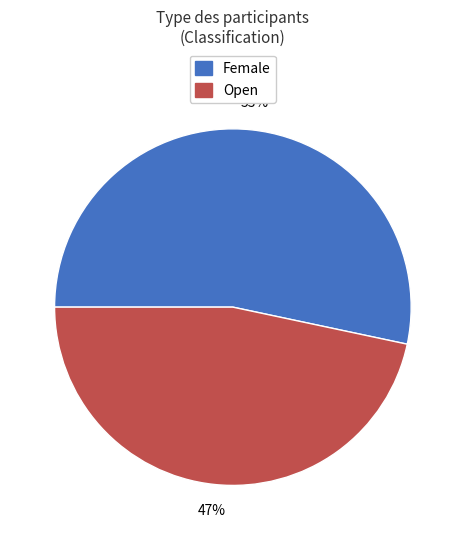

Which category has the smallest portion of the pie?

Open